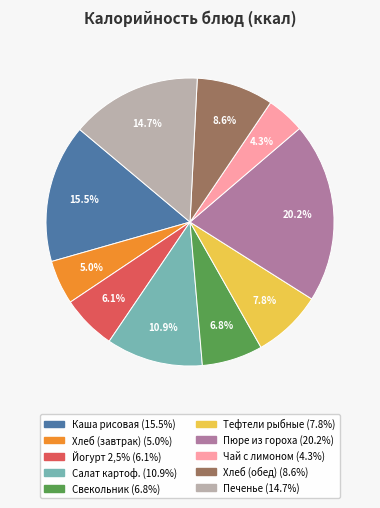

Is there a majority slice in this chart?

No